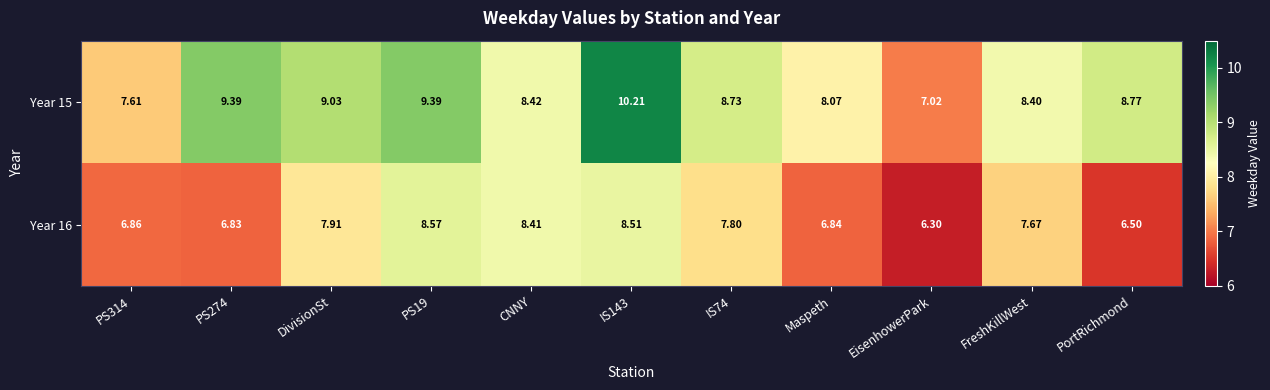

How many distinct data groups are displayed?

2